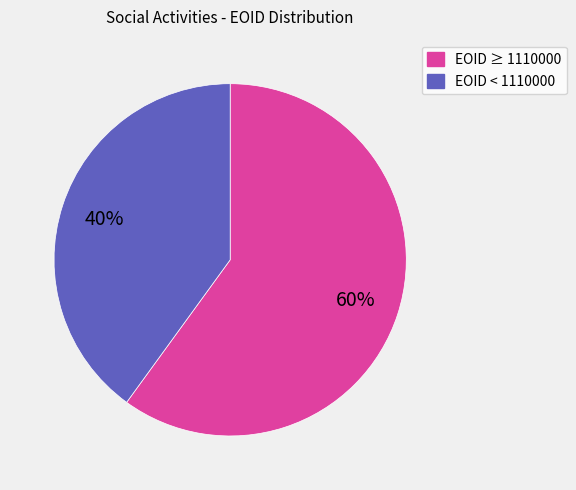

To the nearest percent, what is the average slice percentage?

50%